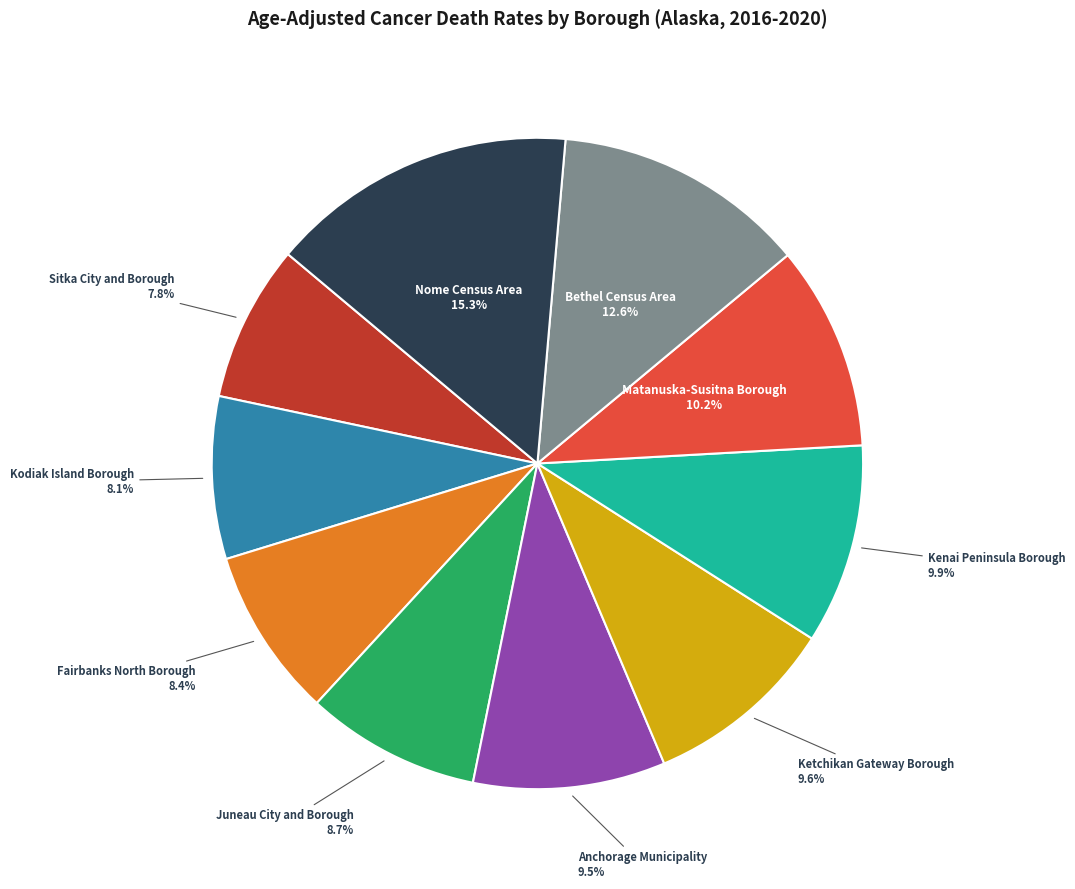

Which category has the biggest portion of the pie?

Nome Census Area